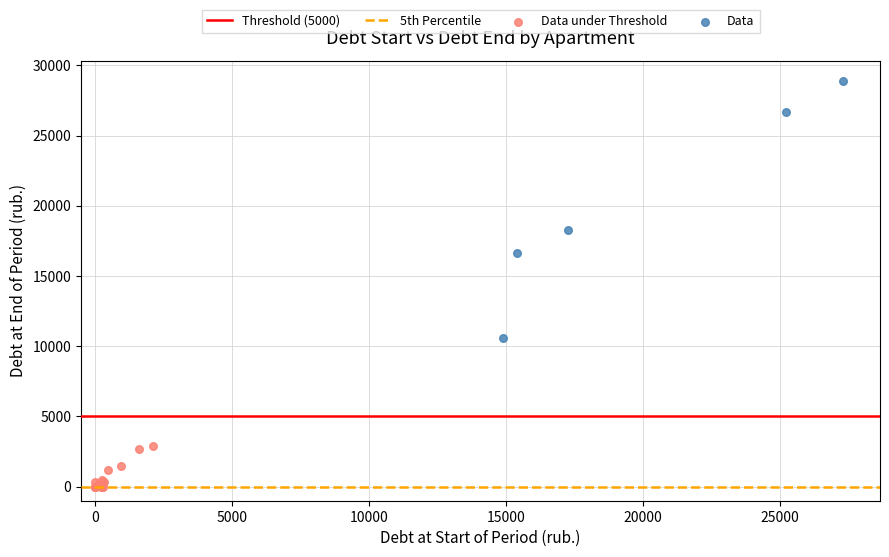

Which series reaches the minimum Y coordinate?

Data under Threshold